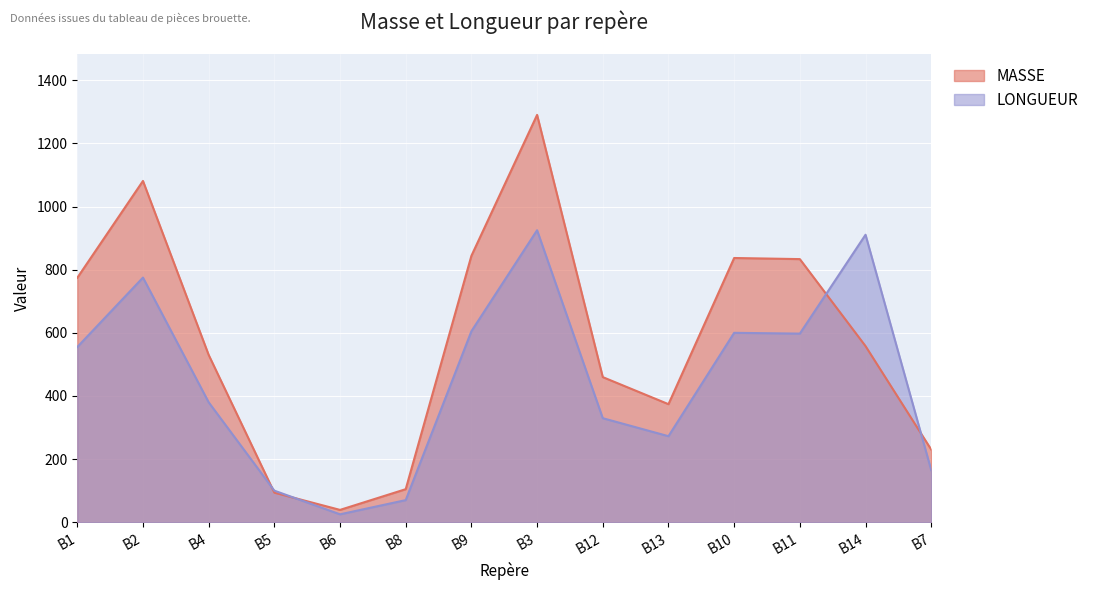

How many lines are shown in the chart?

2